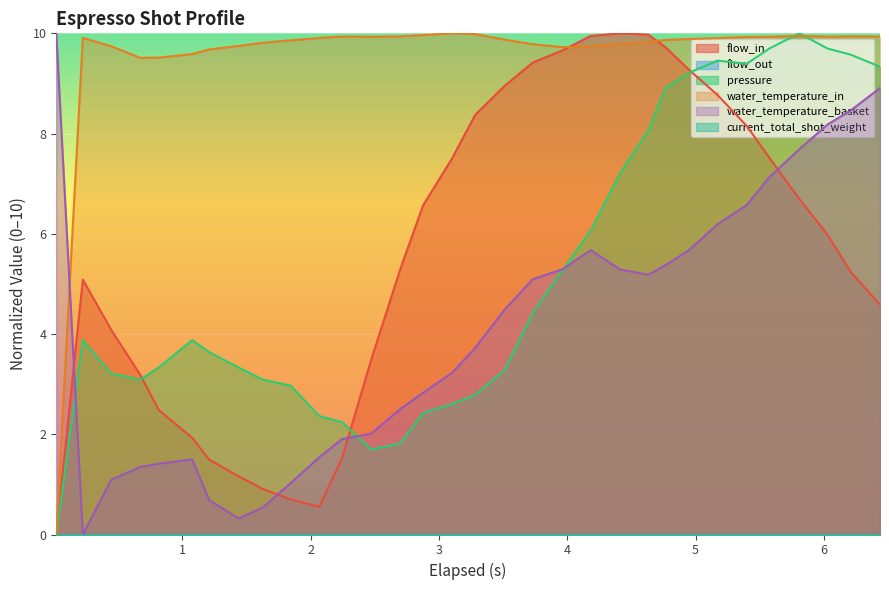

Where does the flow_in series first go above 5?

1